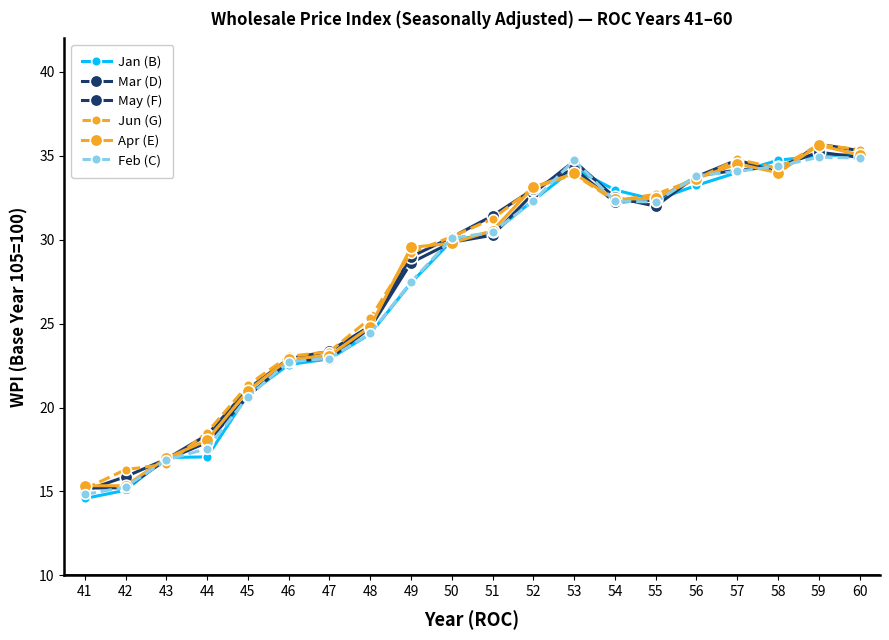

Reading left to right, extract all data points from this chart.

Jan (B): 14.6	15.1	17.0	17.1	20.8	22.6	22.9	24.4	27.4	29.9	30.4	32.4	34.2	33.0	32.4	33.2	34.0	34.7	35.0	35.1
Mar (D): 15.2	15.2	16.9	17.9	20.7	22.8	22.9	24.8	28.6	29.9	30.3	32.8	34.7	32.5	32.0	33.8	34.1	34.4	35.2	34.9
May (F): 15.0	15.9	16.9	18.4	21.1	22.9	23.4	24.9	29.0	30.1	31.4	33.0	34.2	32.2	32.4	33.8	34.8	34.0	35.7	35.3
Jun (G): 15.2	16.3	16.6	18.5	21.3	23.1	23.3	25.3	29.2	30.2	31.2	33.1	33.9	32.3	32.7	33.6	34.8	34.2	35.7	35.4
Apr (E): 15.3	15.3	17.0	18.1	21.0	22.9	23.1	24.8	29.5	29.8	30.6	33.1	34.0	32.4	32.5	33.6	34.5	34.0	35.6	35.0
Feb (C): 14.8	15.3	16.9	17.6	20.6	22.7	22.9	24.4	27.5	30.1	30.4	32.3	34.8	32.3	32.2	33.8	34.1	34.4	34.9	34.9